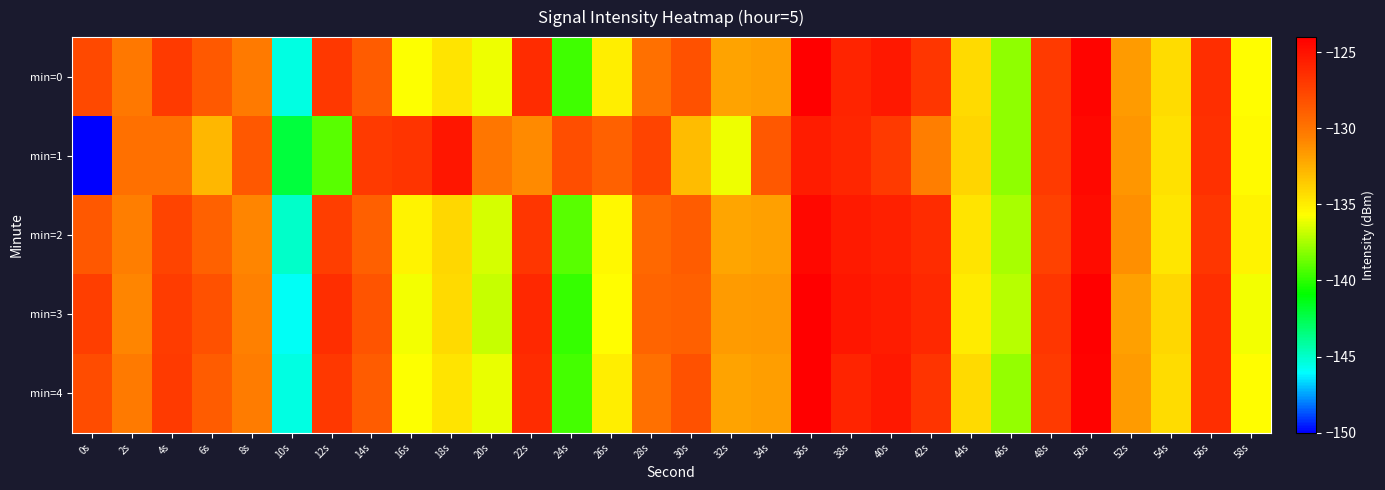

Reading left to right, transcribe all the data shown in this chart.

min=0: 0s=-127.8	2s=-130.2	4s=-127.0	6s=-128.7	8s=-130.2	10s=-145.5	12s=-126.9	14s=-128.7	16s=-135.7	18s=-134.6	20s=-136.1	22s=-126.3	24s=-139.5	26s=-135.0	28s=-129.7	30s=-128.2	32s=-132.0	34s=-131.8	36s=-124.1	38s=-125.9	40s=-125.3	42s=-126.7	44s=-134.2	46s=-138.0	48s=-127.0	50s=-124.2	52s=-131.7	54s=-134.3	56s=-126.4	58s=-135.6
min=1: 0s=-150.2	2s=-129.7	4s=-129.7	6s=-132.8	8s=-128.5	10s=-142.1	12s=-139.1	14s=-127.0	16s=-126.7	18s=-125.2	20s=-130.0	22s=-131.0	24s=-128.0	26s=-129.0	28s=-127.5	30s=-133.0	32s=-136.0	34s=-128.5	36s=-125.5	38s=-126.0	40s=-127.0	42s=-130.5	44s=-134.0	46s=-138.0	48s=-127.0	50s=-124.5	52s=-131.5	54s=-134.5	56s=-126.5	58s=-135.5
min=2: 0s=-128.5	2s=-130.5	4s=-127.5	6s=-129.0	8s=-130.8	10s=-145.0	12s=-127.2	14s=-128.9	16s=-135.2	18s=-134.1	20s=-136.5	22s=-126.8	24s=-139.1	26s=-135.4	28s=-129.3	30s=-128.7	32s=-132.1	34s=-131.9	36s=-124.5	38s=-125.4	40s=-125.7	42s=-126.3	44s=-134.6	46s=-137.5	48s=-127.4	50s=-124.7	52s=-131.2	54s=-134.7	56s=-126.8	58s=-135.2
min=3: 0s=-127.2	2s=-130.8	4s=-127.1	6s=-128.2	8s=-130.6	10s=-145.9	12s=-126.4	14s=-128.3	16s=-135.9	18s=-134.2	20s=-136.8	22s=-126.1	24s=-139.8	26s=-135.6	28s=-129.1	30s=-128.9	32s=-131.7	34s=-131.6	36s=-124.1	38s=-125.2	40s=-125.5	42s=-126.1	44s=-134.9	46s=-137.2	48s=-126.8	50s=-124.1	52s=-131.9	54s=-134.1	56s=-126.4	58s=-135.9
min=4: 0s=-127.9	2s=-130.2	4s=-127.0	6s=-128.7	8s=-130.3	10s=-145.5	12s=-126.9	14s=-128.7	16s=-135.7	18s=-134.6	20s=-136.1	22s=-126.3	24s=-139.5	26s=-135.0	28s=-129.7	30s=-128.2	32s=-132.0	34s=-131.8	36s=-124.1	38s=-125.9	40s=-125.3	42s=-126.7	44s=-134.2	46s=-137.9	48s=-127.0	50s=-124.2	52s=-131.7	54s=-134.3	56s=-126.4	58s=-135.6